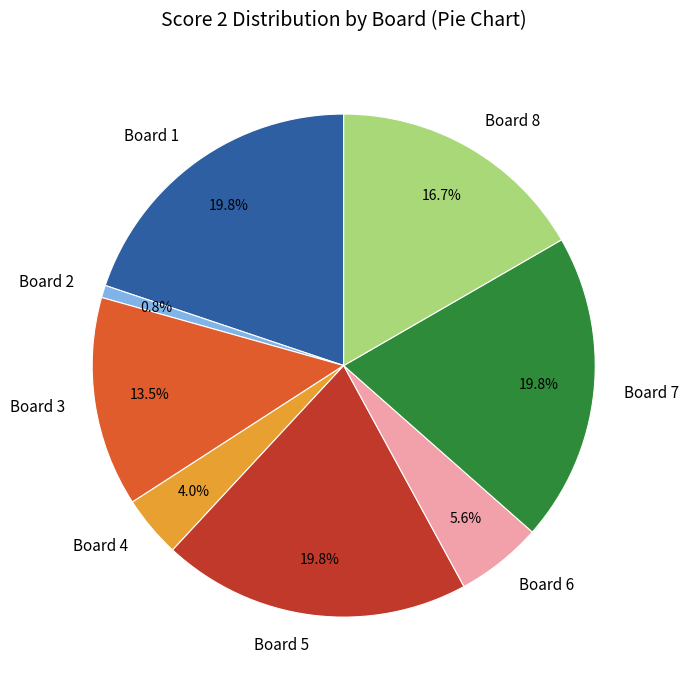

To the nearest percent, what is the difference between the Board 3 and Board 7 slice percentages?

6%